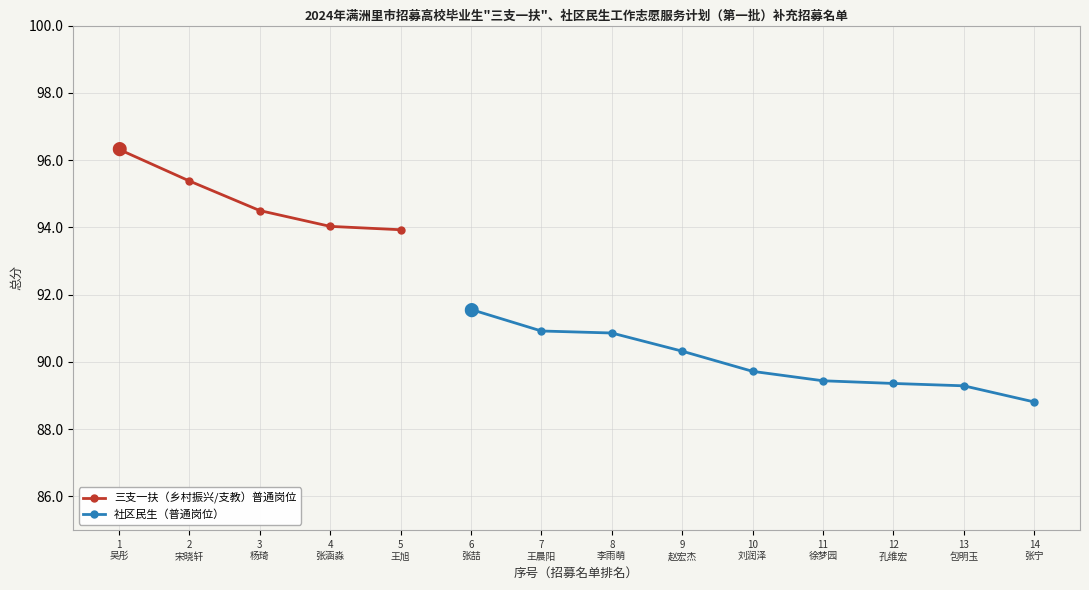

Reading left to right, transcribe all the data shown in this chart.

1=96.3	2=95.4	3=94.5	4=94.0	5=93.9	6=91.6	7=90.9	8=90.9	9=90.3	10=89.7	11=89.4	12=89.4	13=89.3	14=88.8